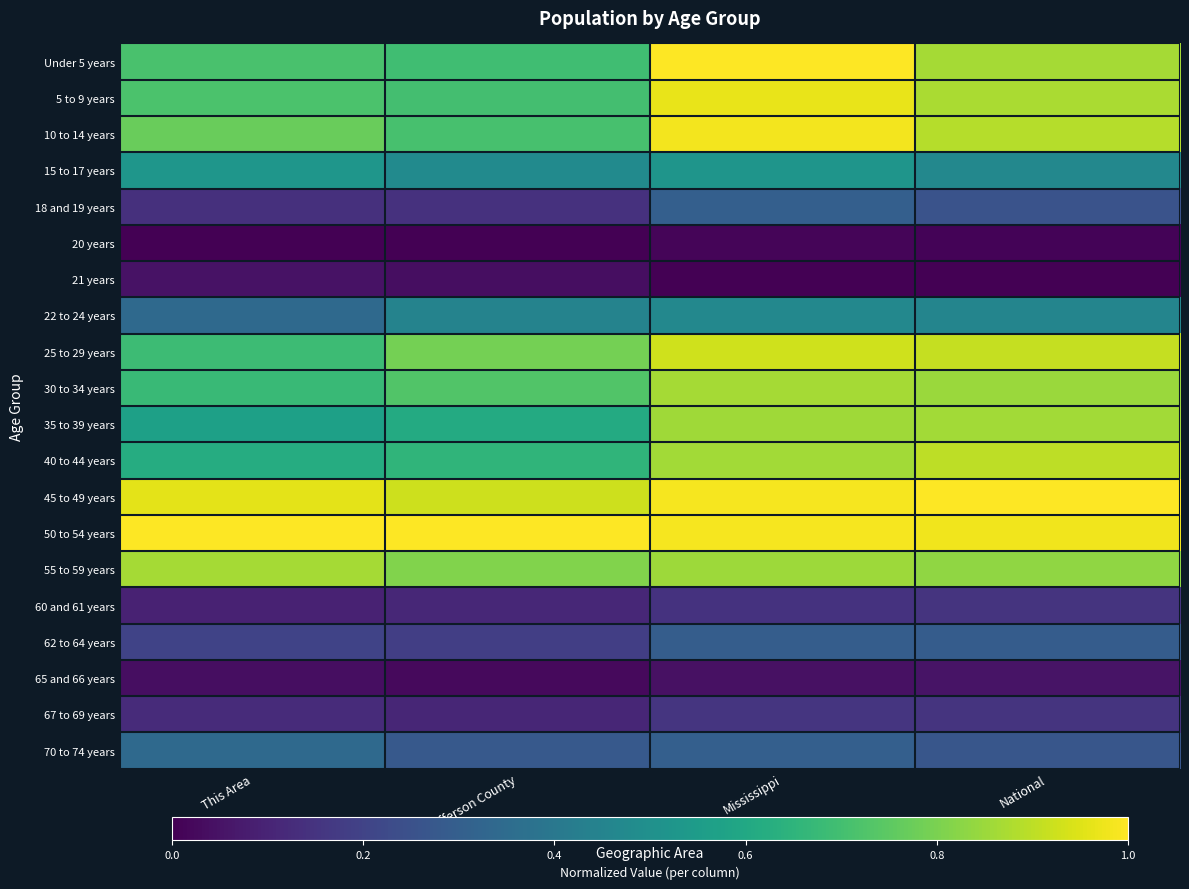

How many categories are shown in the chart?

4